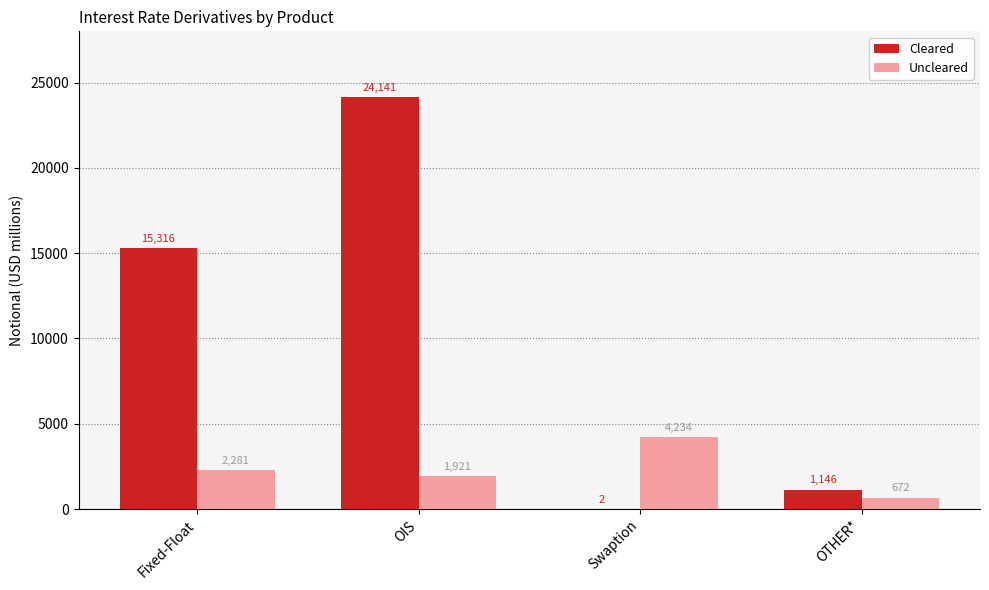

The Cleared series shows 38447 at OIS. True or false?

False